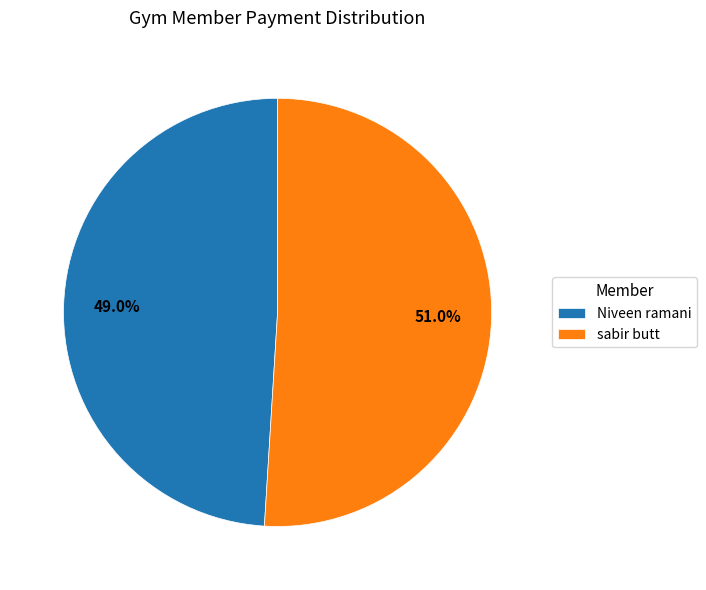

What is the largest slice in the pie chart?

sabir butt